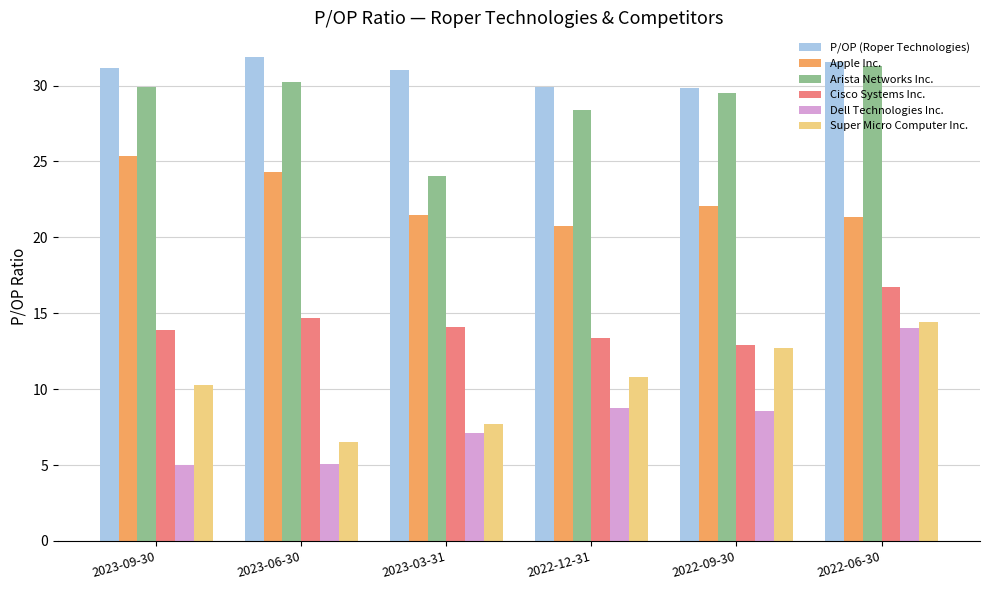

The value of Arista Networks Inc. at 2022-09-30 is 19.4. True or false?

False